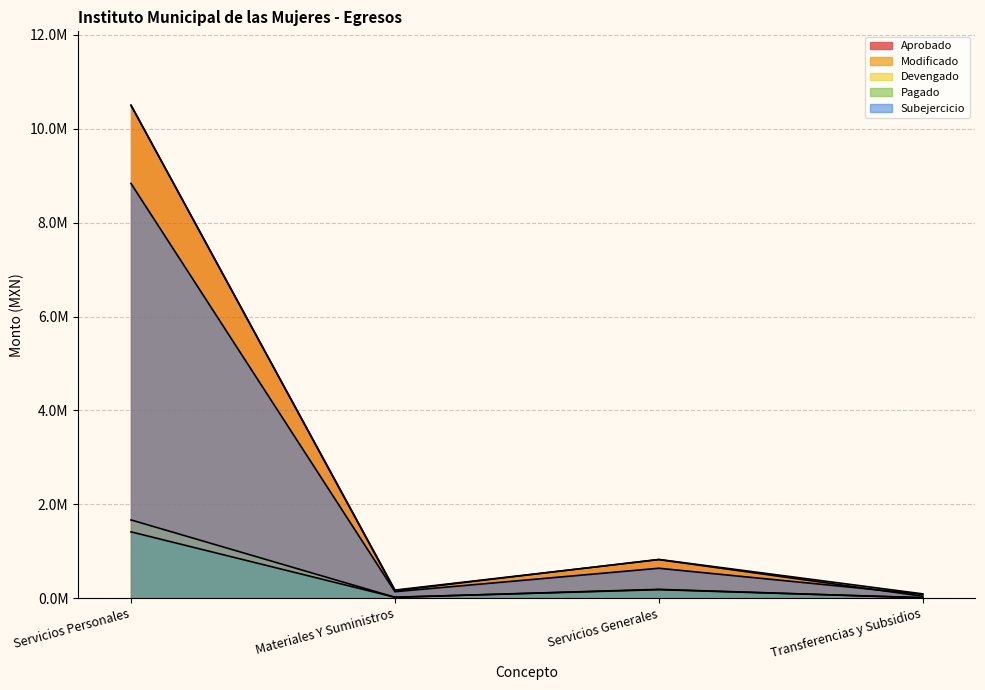

True or false: Modificado and Subejercicio cross at least once.

False